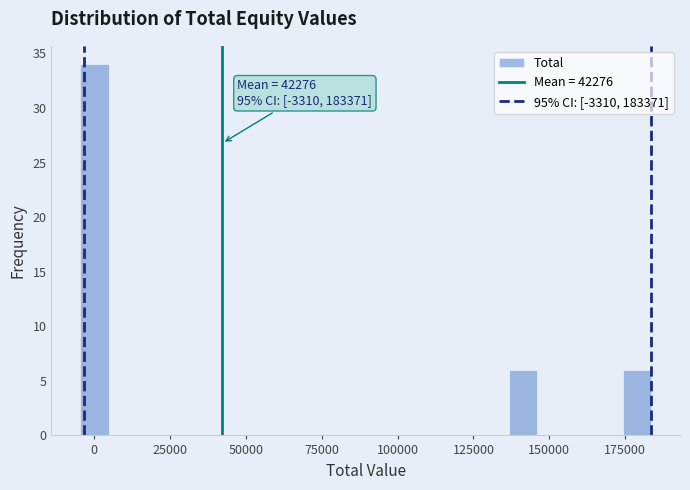

Around what value on the x-axis is the tallest bar? Give the approximate position of its centre, as read against the axis.

0